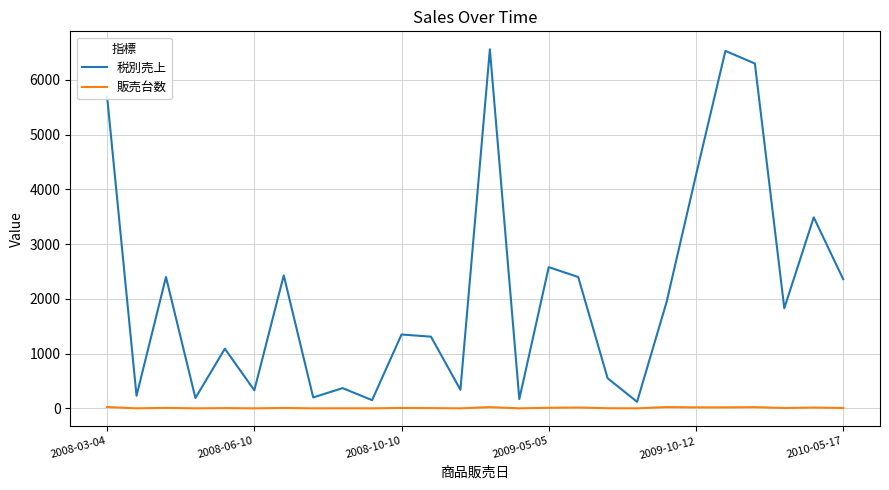

How many lines are shown in the chart?

2